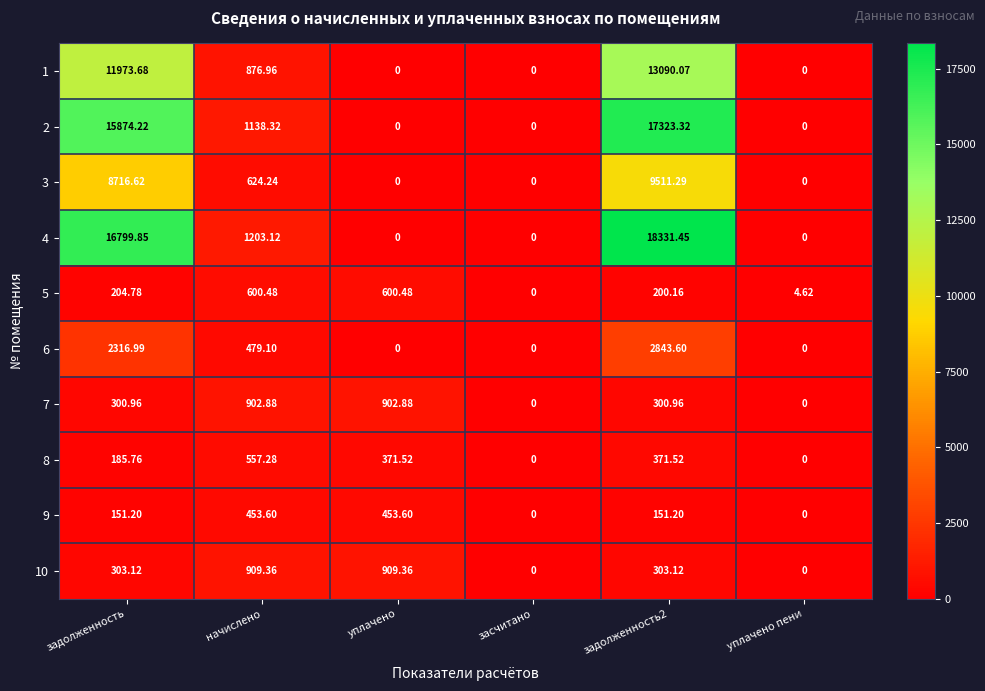

Where is 8 nearest to the value 278?

задолженность